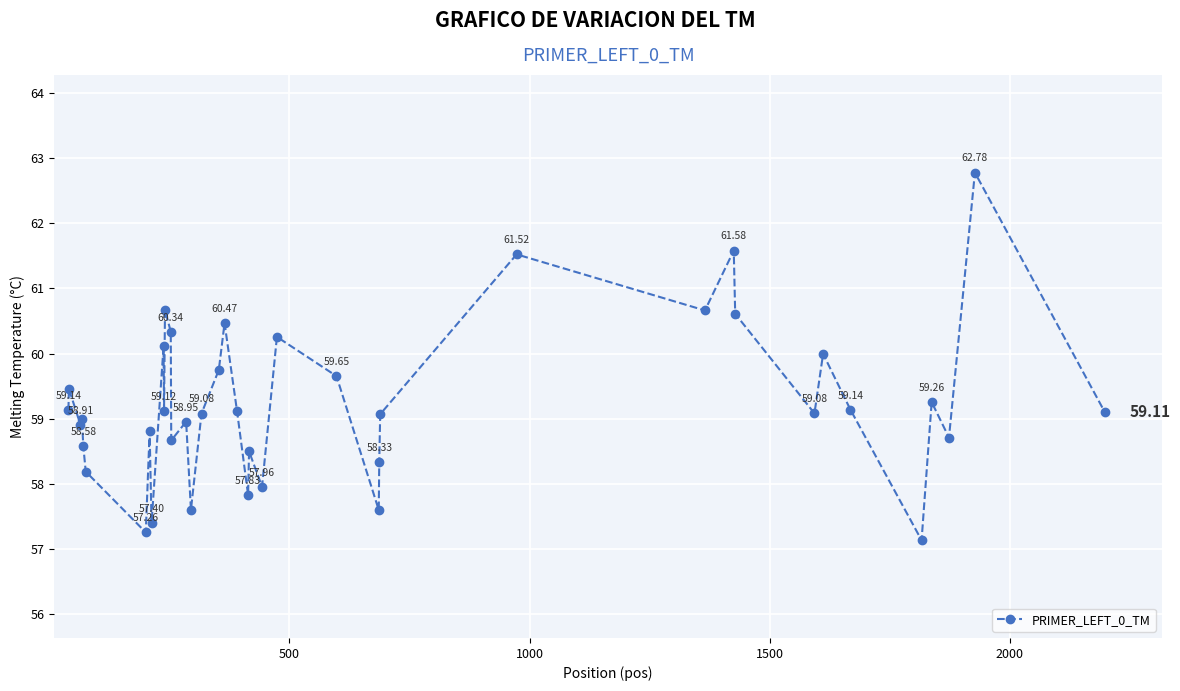

How many points are lower than both their immediate neighbors (excluding endpoints)?

13